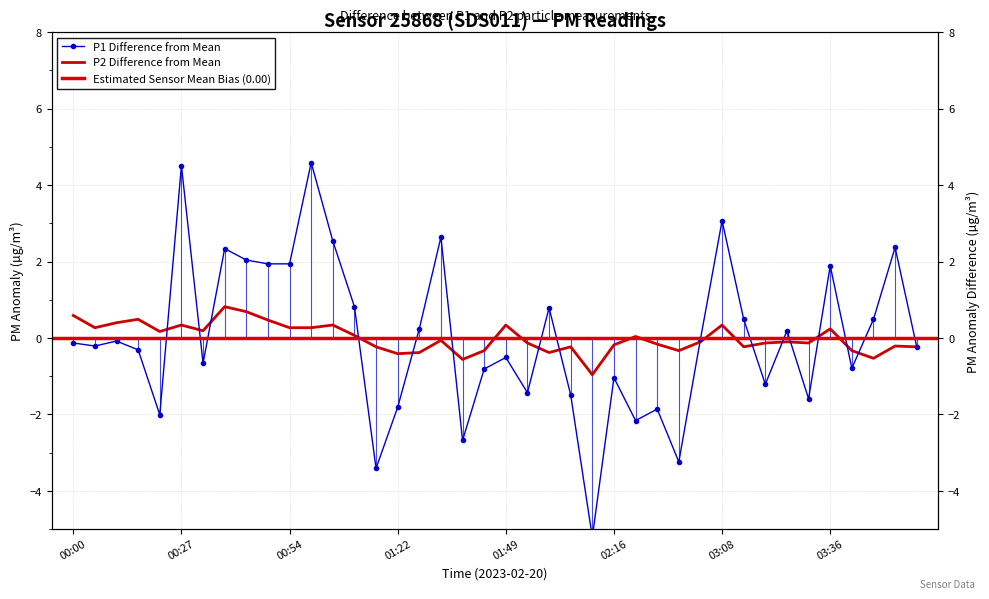

Is the value of P2 at 03:36 greater than the value of P1 at 02:11?

Yes